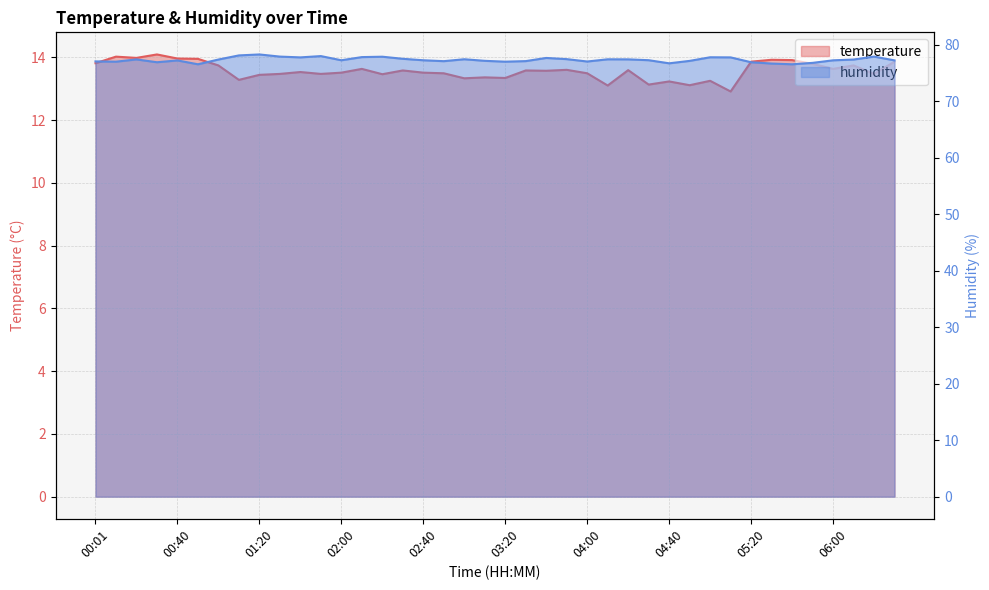

Reading left to right, what are all the values shown in this chart?

temperature: 00:01=13.8	00:11=14.0	00:20=14.0	00:30=14.1	00:40=14.0	00:50=13.9	01:00=13.7	01:10=13.3	01:20=13.4	01:30=13.5	01:40=13.5	01:50=13.5	02:00=13.5	02:10=13.6	02:20=13.5	02:30=13.6	02:40=13.5	02:50=13.5	03:00=13.3	03:10=13.4	03:20=13.3	03:30=13.6	03:40=13.6	03:50=13.6	04:00=13.5	04:10=13.1	04:20=13.6	04:30=13.1	04:40=13.2	04:50=13.1	05:00=13.2	05:10=12.9	05:20=13.9	05:30=13.9	05:40=13.9	05:50=13.8	06:00=13.6	06:10=13.7	06:20=13.5	06:30=13.9
humidity: 00:01=77.1	00:11=77.0	00:20=77.4	00:30=76.9	00:40=77.2	00:50=76.5	01:00=77.4	01:10=78.1	01:20=78.3	01:30=77.9	01:40=77.8	01:50=78.0	02:00=77.3	02:10=77.8	02:20=77.9	02:30=77.5	02:40=77.3	02:50=77.1	03:00=77.4	03:10=77.2	03:20=77.0	03:30=77.1	03:40=77.7	03:50=77.5	04:00=77.0	04:10=77.4	04:20=77.4	04:30=77.3	04:40=76.7	04:50=77.2	05:00=77.8	05:10=77.8	05:20=76.9	05:30=76.7	05:40=76.5	05:50=76.8	06:00=77.2	06:10=77.4	06:20=77.9	06:30=77.2